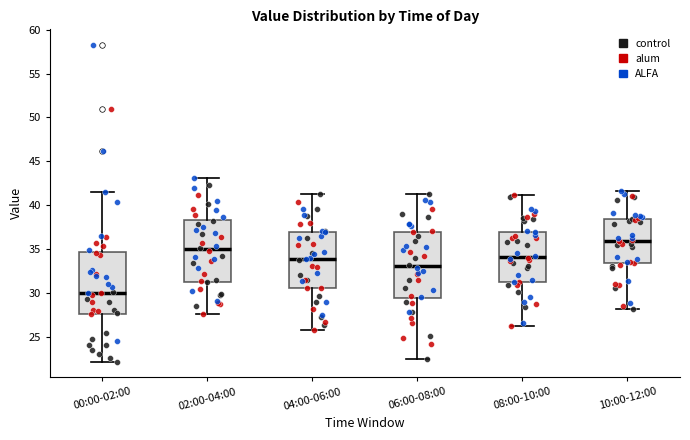

Reading left to right, transcribe this box plot: for each box, give where its median line is, the range the box spans, and where its two whiskers end, as read against the y-axis. The values are not printed on the chart, so give them approximately, as read against the axis.

00:00-02:00: median 30.0, box 27.5 to 34.5, whiskers 22.0 to 41.5
02:00-04:00: median 35.0, box 31.5 to 38.5, whiskers 27.5 to 43.0
04:00-06:00: median 34.0, box 30.5 to 37.0, whiskers 26.0 to 41.5
06:00-08:00: median 33.0, box 29.5 to 37.0, whiskers 22.5 to 41.5
08:00-10:00: median 34.0, box 31.0 to 37.0, whiskers 26.0 to 41.0
10:00-12:00: median 36.0, box 33.5 to 38.5, whiskers 28.0 to 41.5